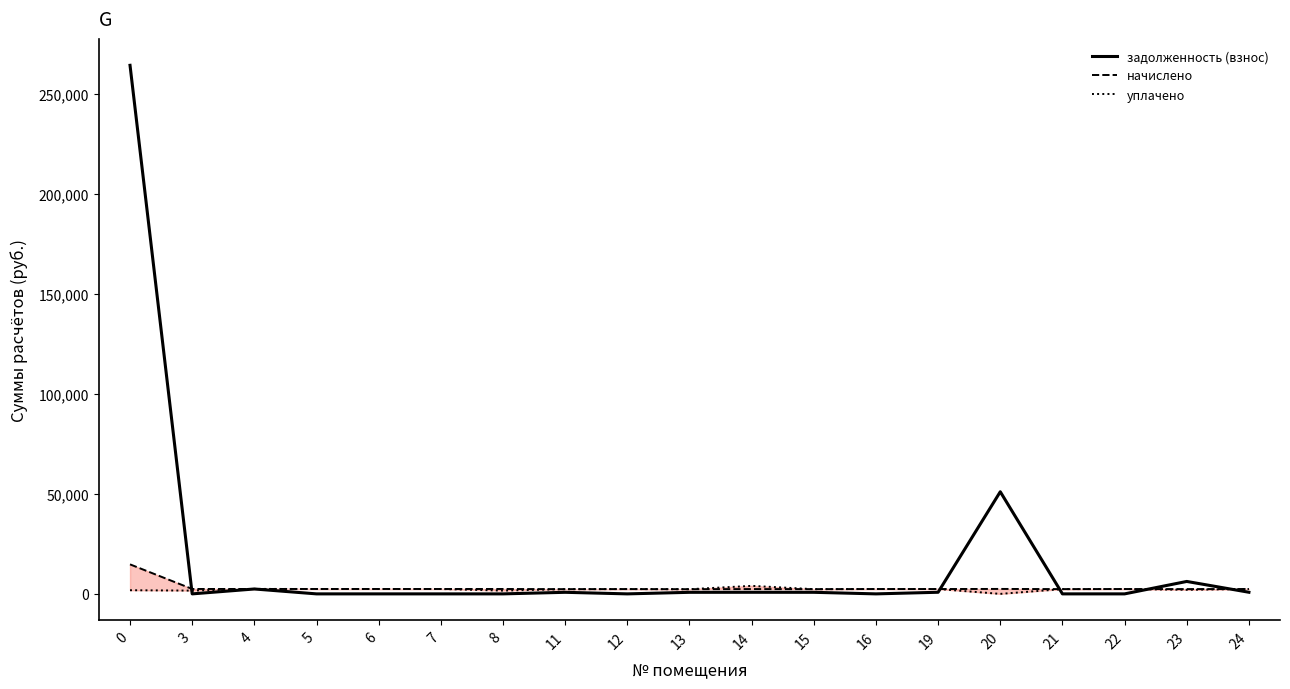

The начислено series shows 2437.1 at 24. True or false?

True